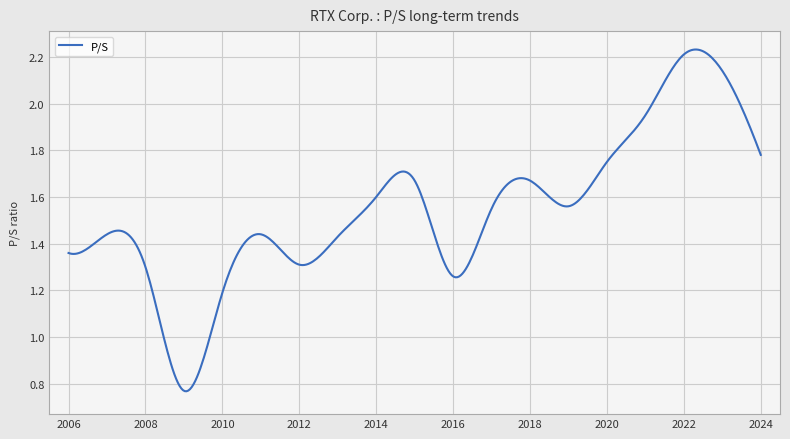

How many interior local peaks (higher than both neighbors) does the data have?

5